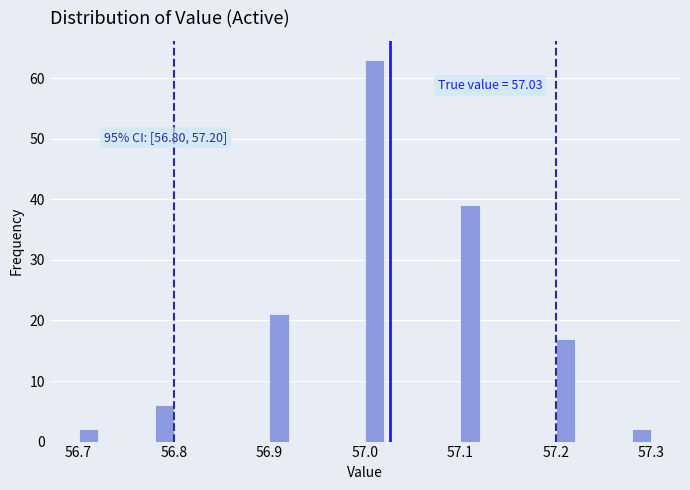

Read against the x-axis, roughly where is the centre of the tallest bar?

57.01